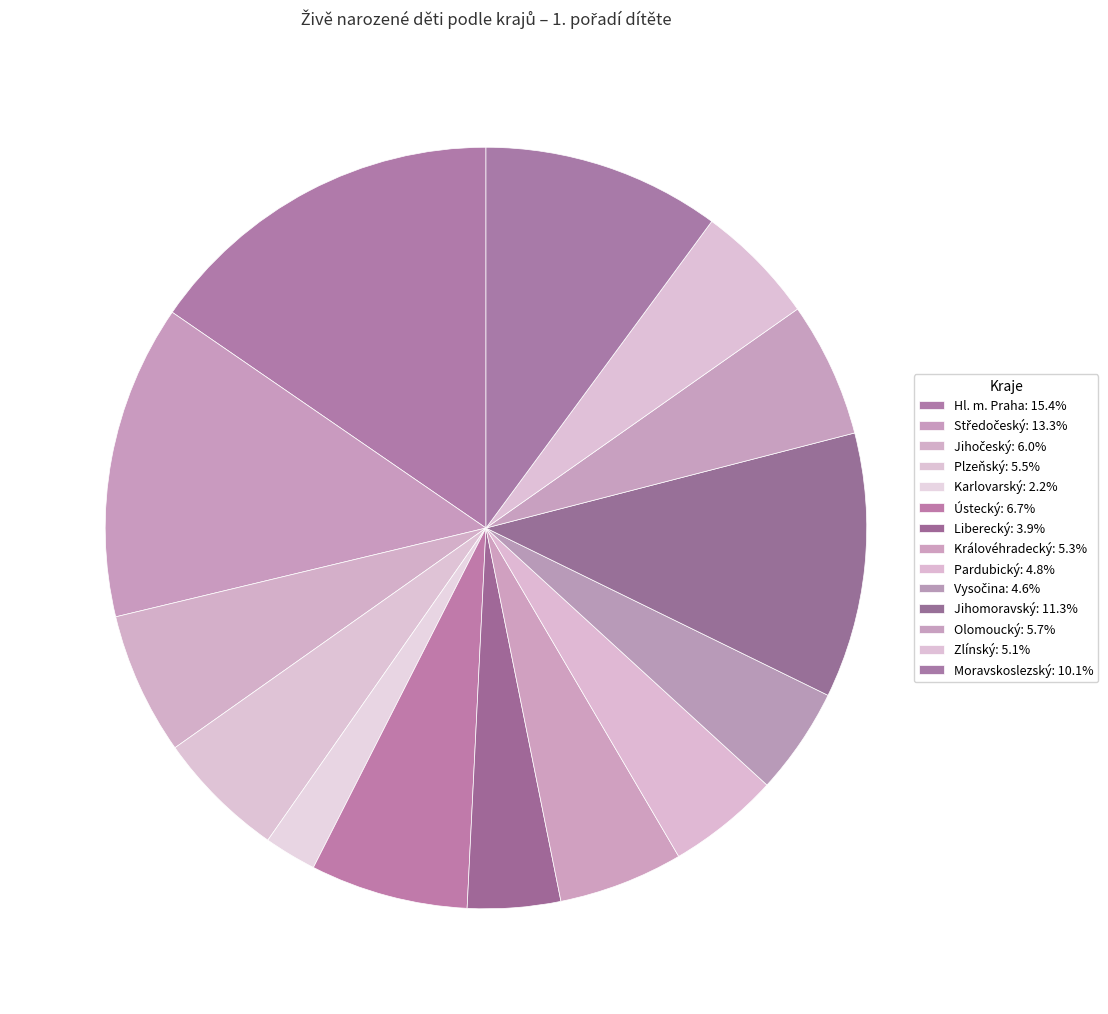

How many slices are in this pie chart?

14